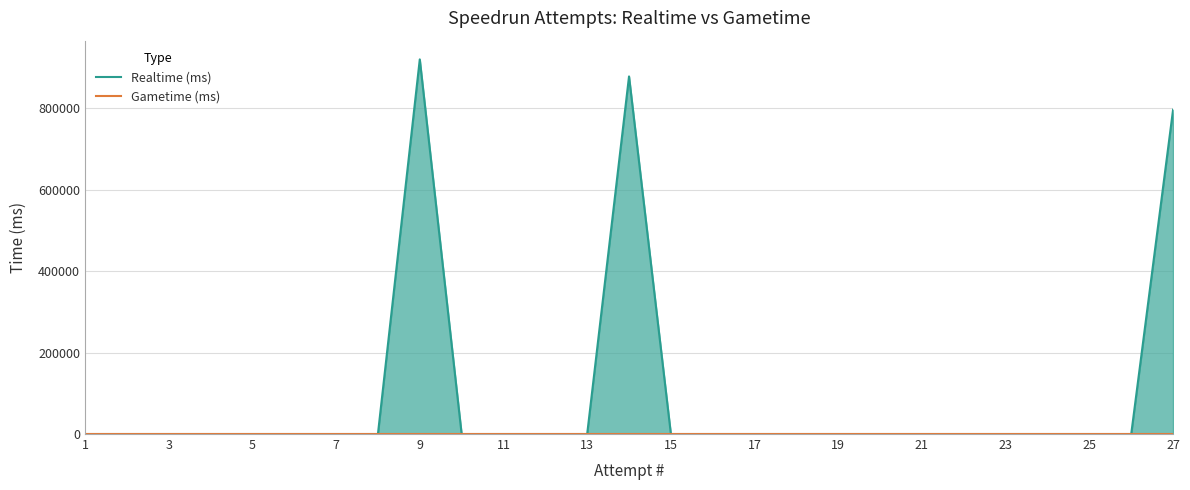

Which series changed the most between 5 and 11?

Realtime (ms)